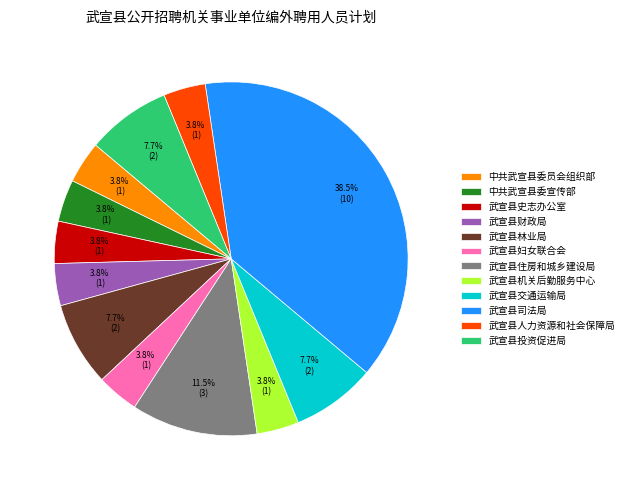

How many segments does this pie chart have?

12